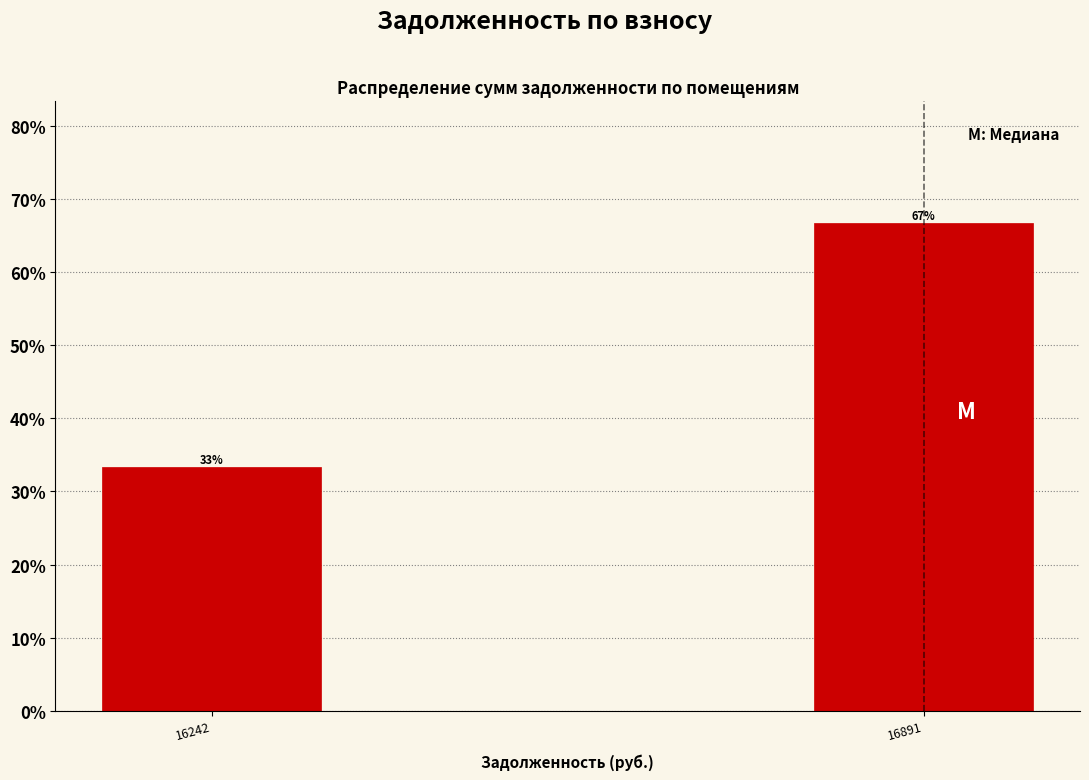

What is the maximum value shown in the chart?

66.7